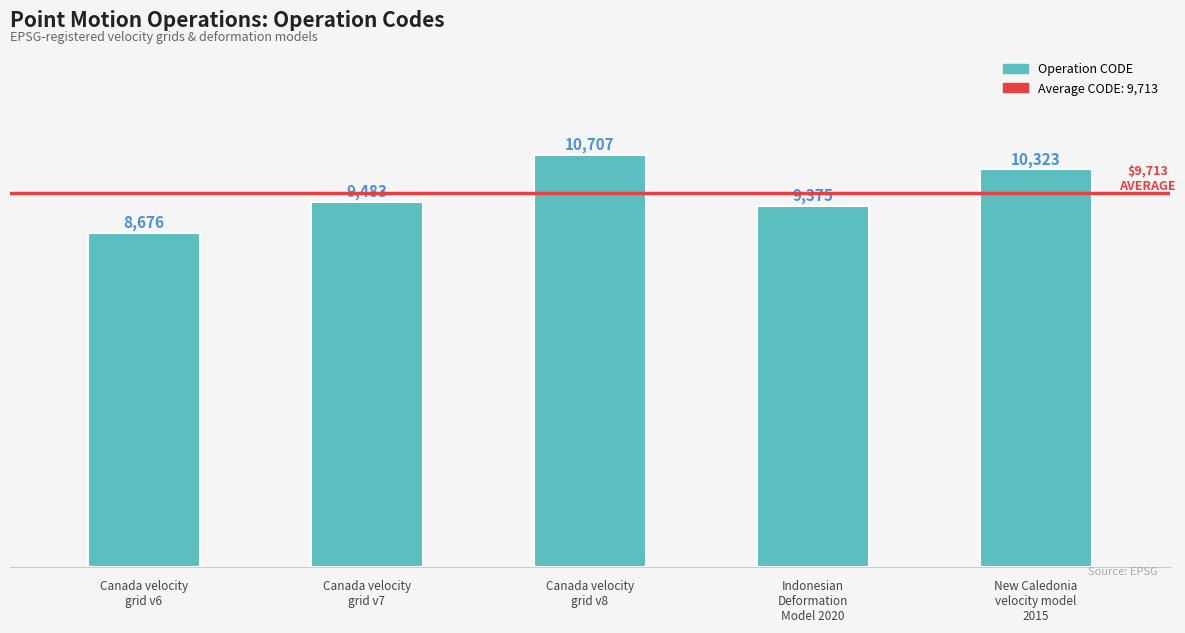

What is the difference between the second highest and second lowest values?

948